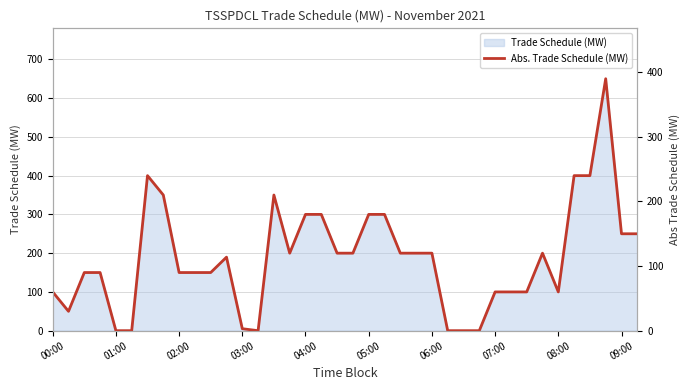

True or false: the data shows 150.0 at 37.

True